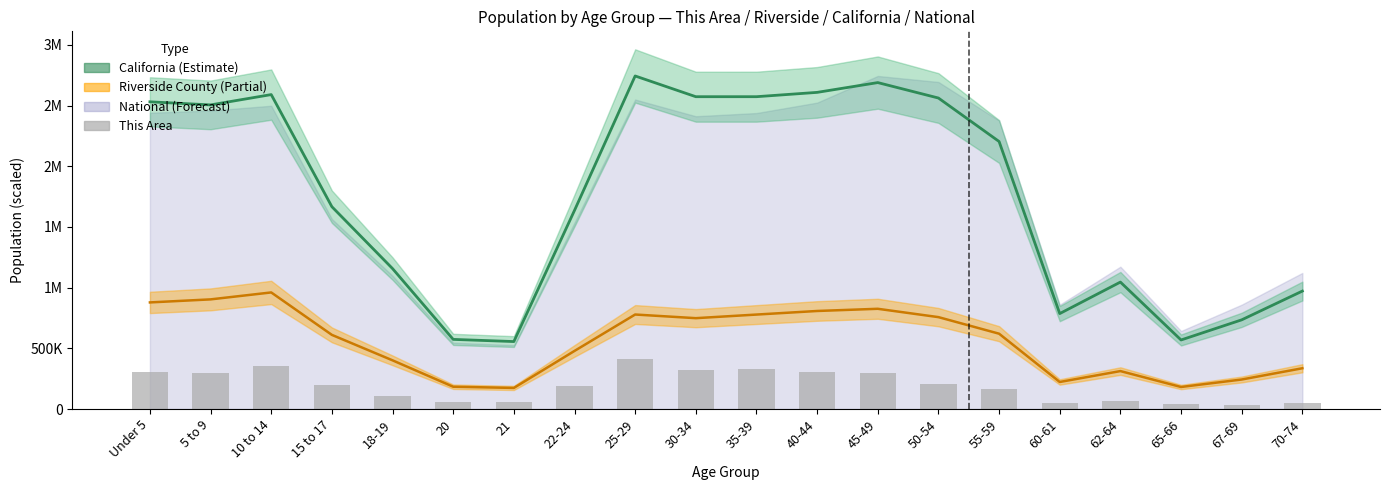

Where is This Area nearest to the value 222640?

50-54